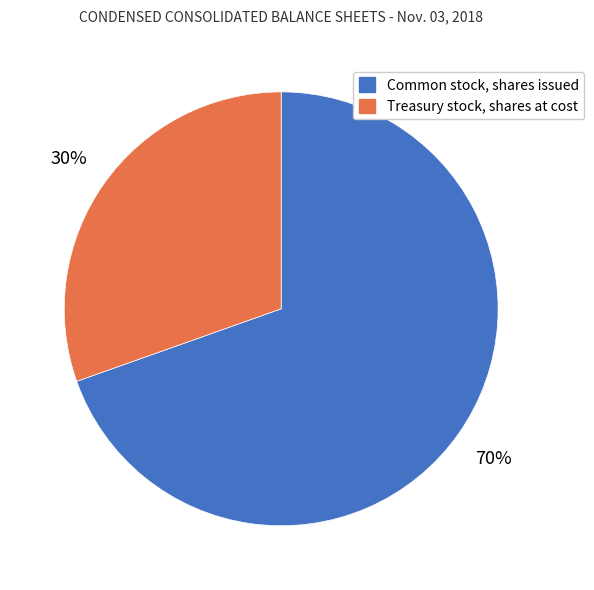

To the nearest percent, what is the combined percentage of Treasury stock, shares at cost and Common stock, shares issued?

100%